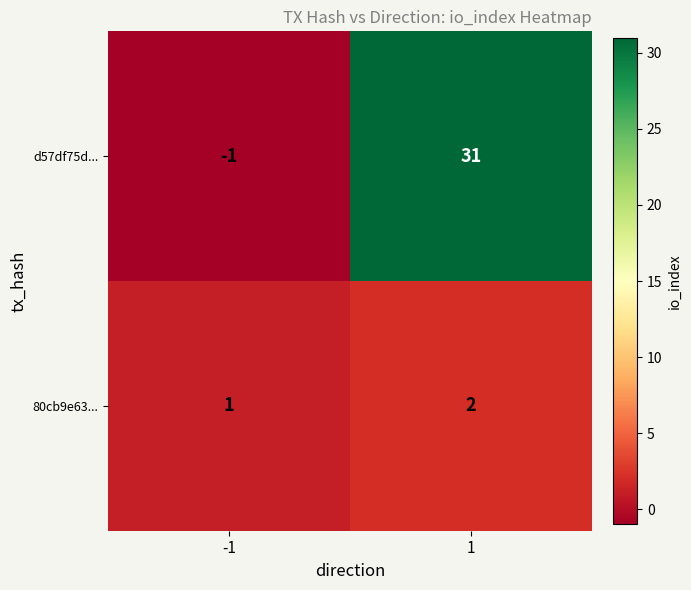

At which category is the sum across all series the highest?

1